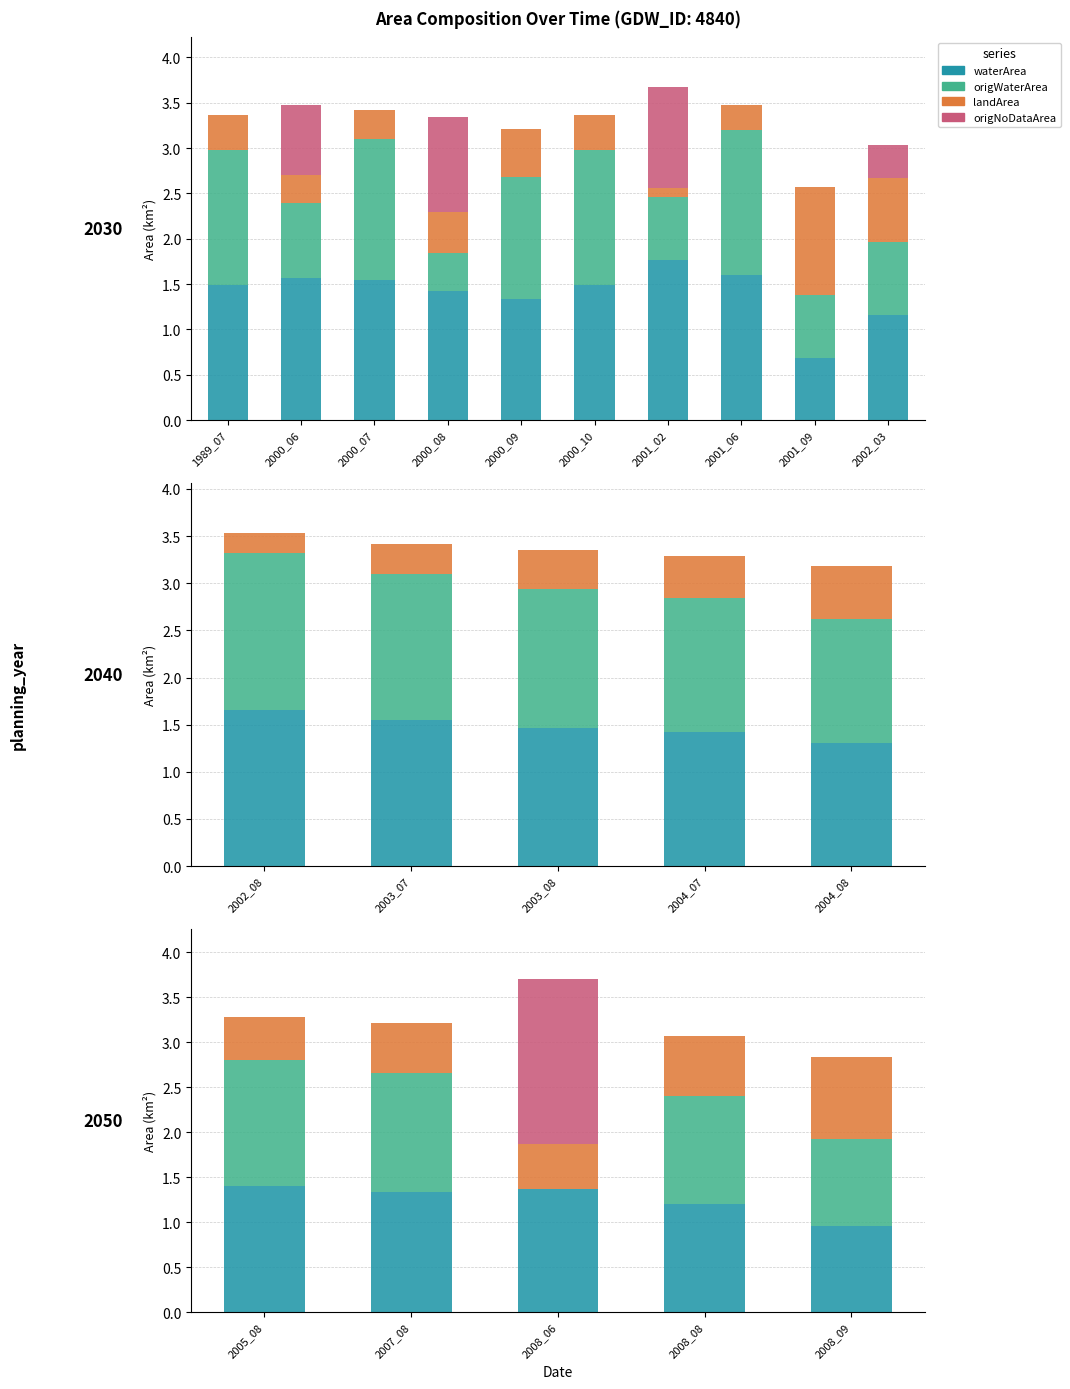

Rank the series by their average value, from highest to lowest.

waterArea, origWaterArea, landArea, origNoDataArea